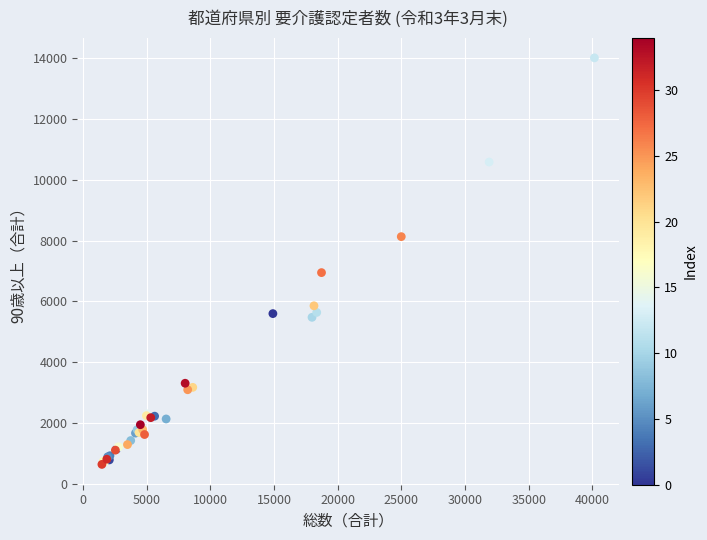

What Y value in the scatter plot is closest to 7328?

6950